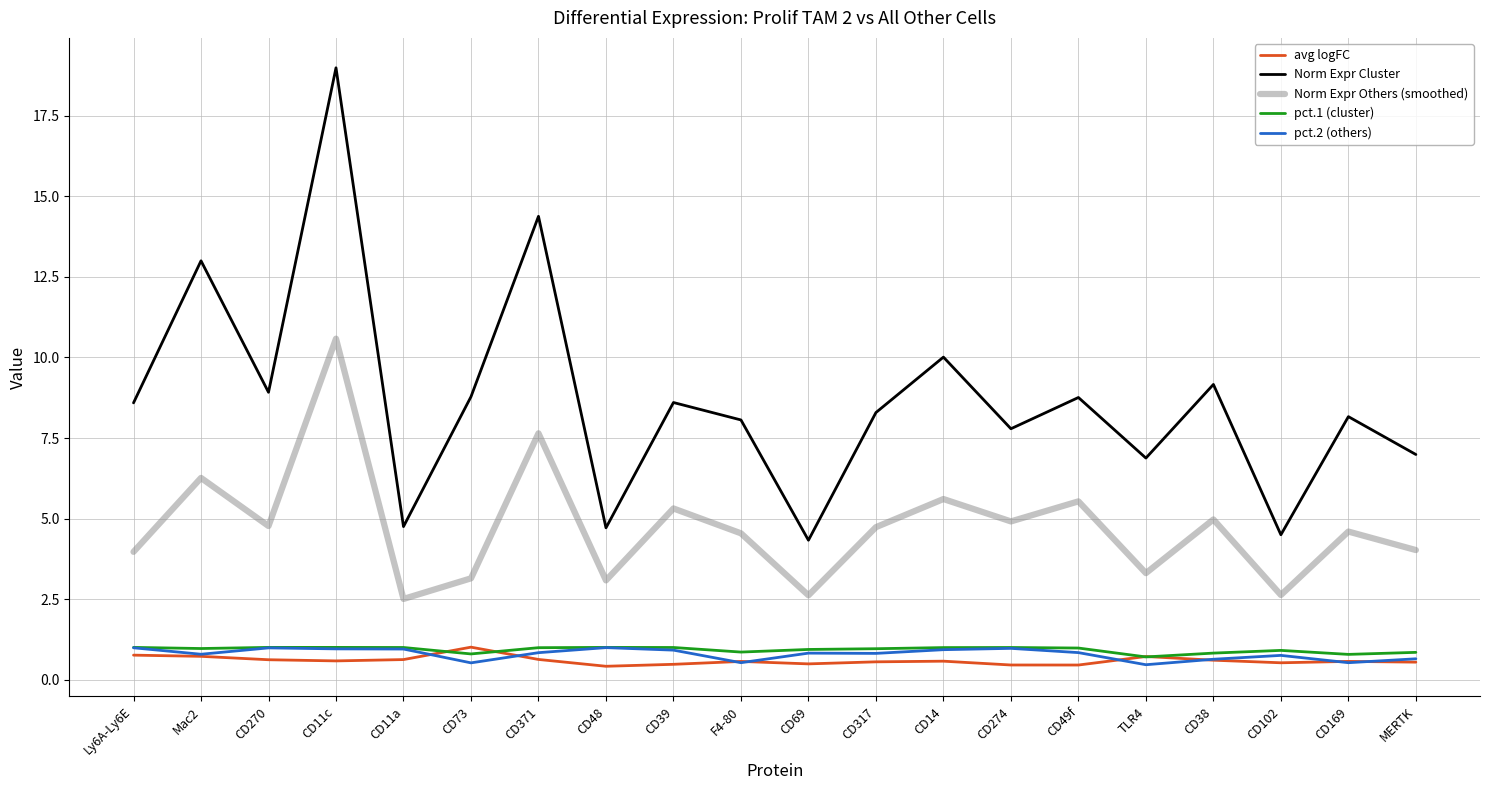

What is the difference between the avg logFC values at Ly6A-Ly6E and CD274?

0.3